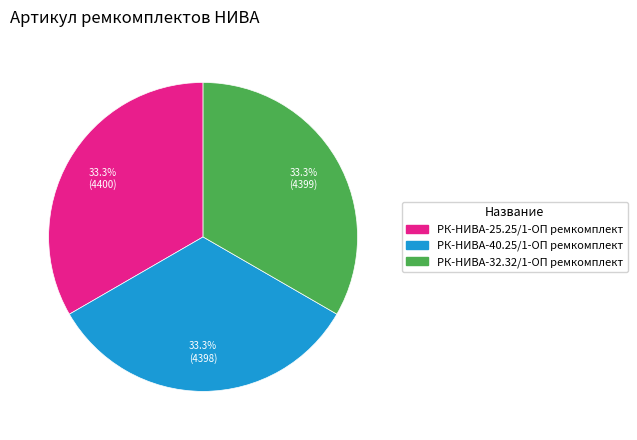

What is the ratio of the value at РК-НИВА-32.32/1-ОП ремкомплект to the value at РК-НИВА-40.25/1-ОП ремкомплект?

1.0